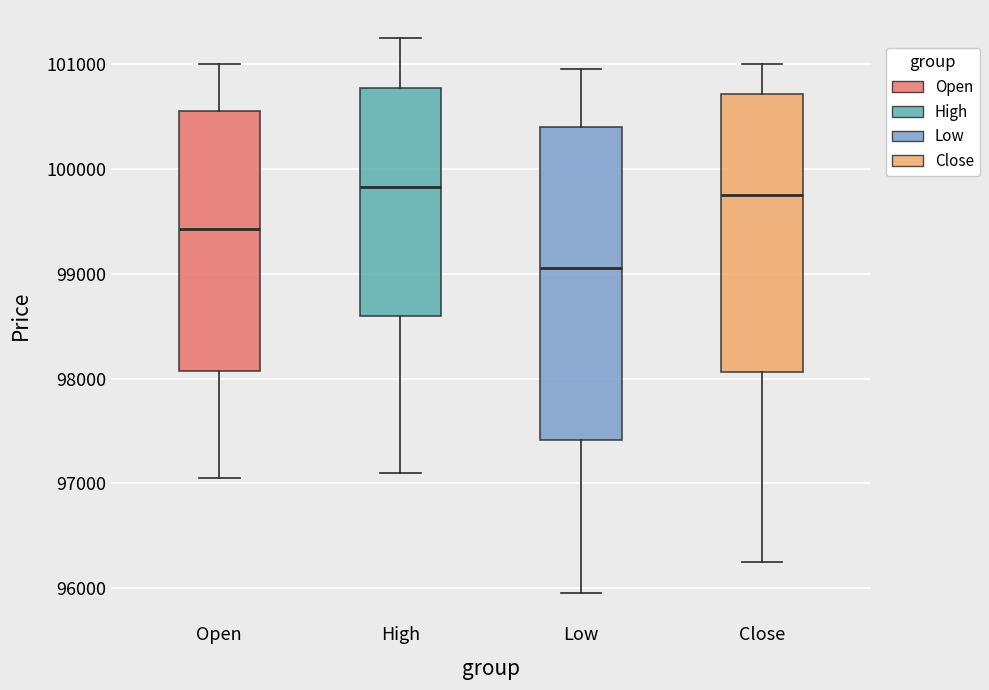

Reading left to right, read every box against the y-axis: the position of its median line, the range the box covers, and the ends of its whiskers. The values are not printed on the chart, so give them approximately, as read against the axis.

Open: median 99400, box 98100 to 100600, whiskers 97100 to 101000
High: median 99800, box 98600 to 100800, whiskers 97100 to 101300
Low: median 99100, box 97400 to 100400, whiskers 96000 to 101000
Close: median 99800, box 98100 to 100700, whiskers 96300 to 101000